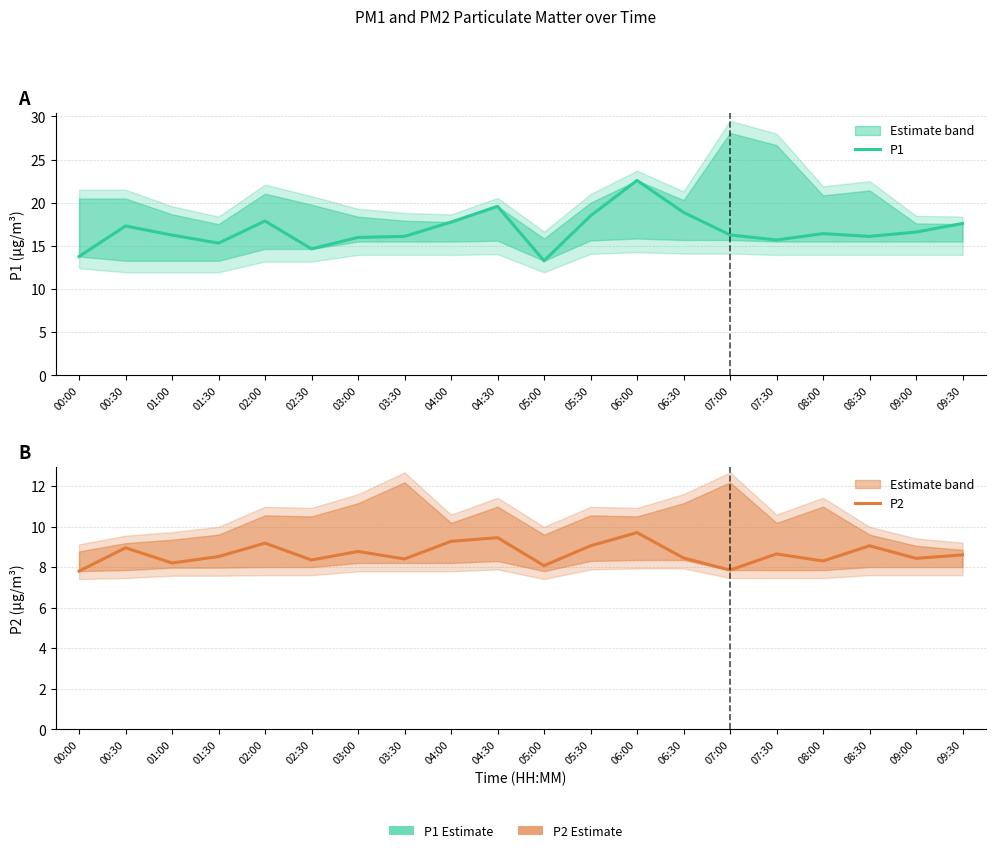

In P2, how many points are higher than both neighbors (excluding endpoints)?

7